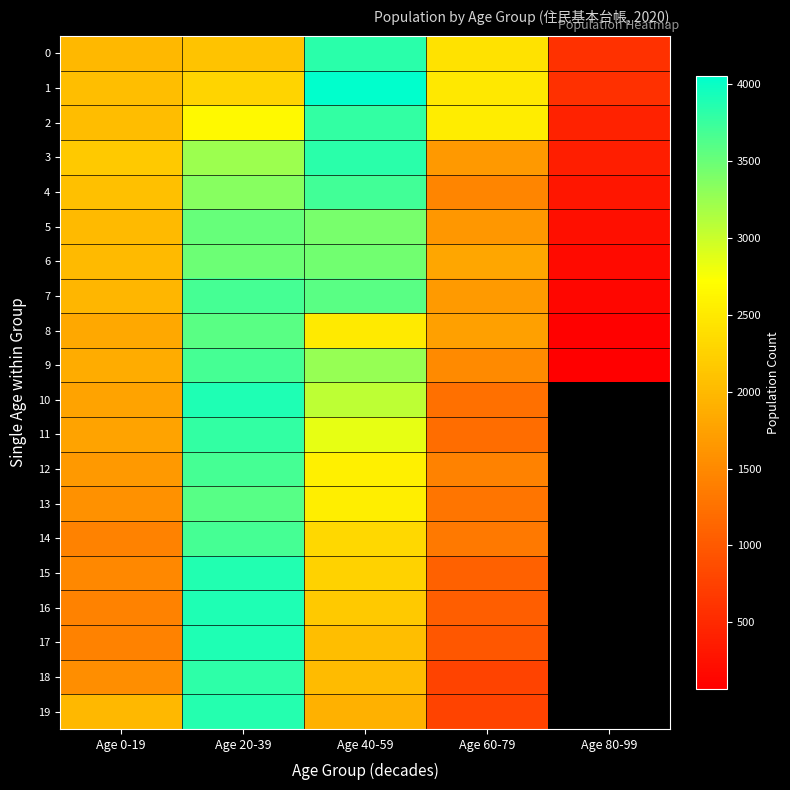

What is the highest value of the 0 series?

3825.0